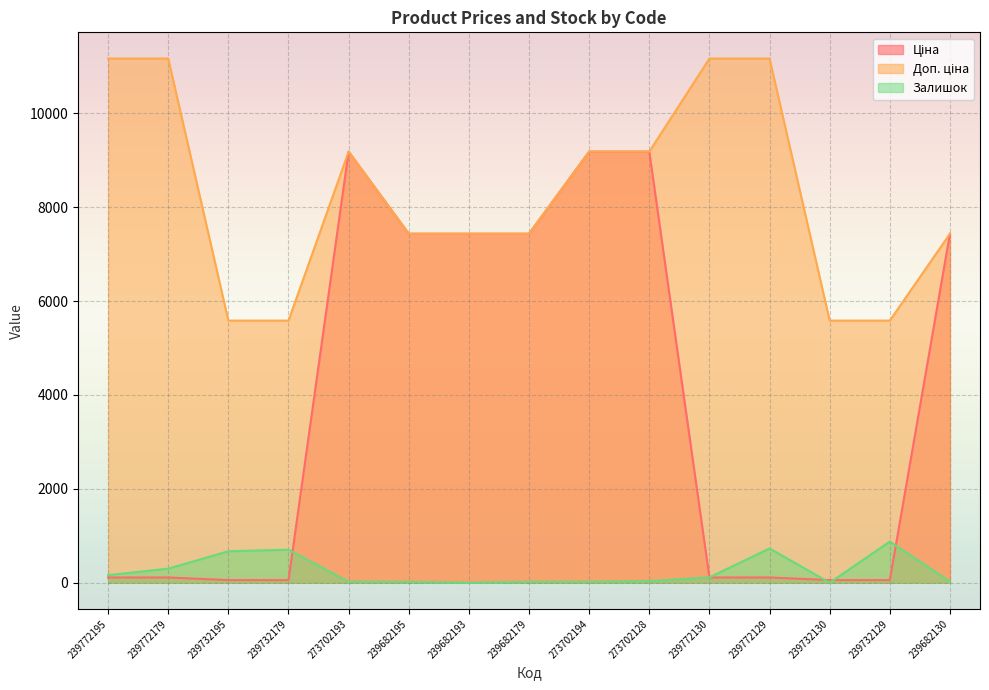

How many intersections are there between Залишок and Ціна?

5